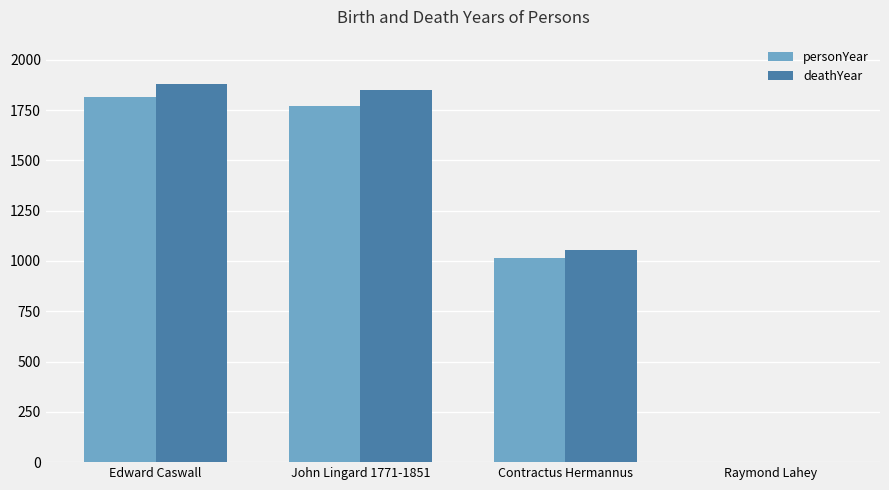

The value of deathYear at Contractus Hermannus is 1464. True or false?

False